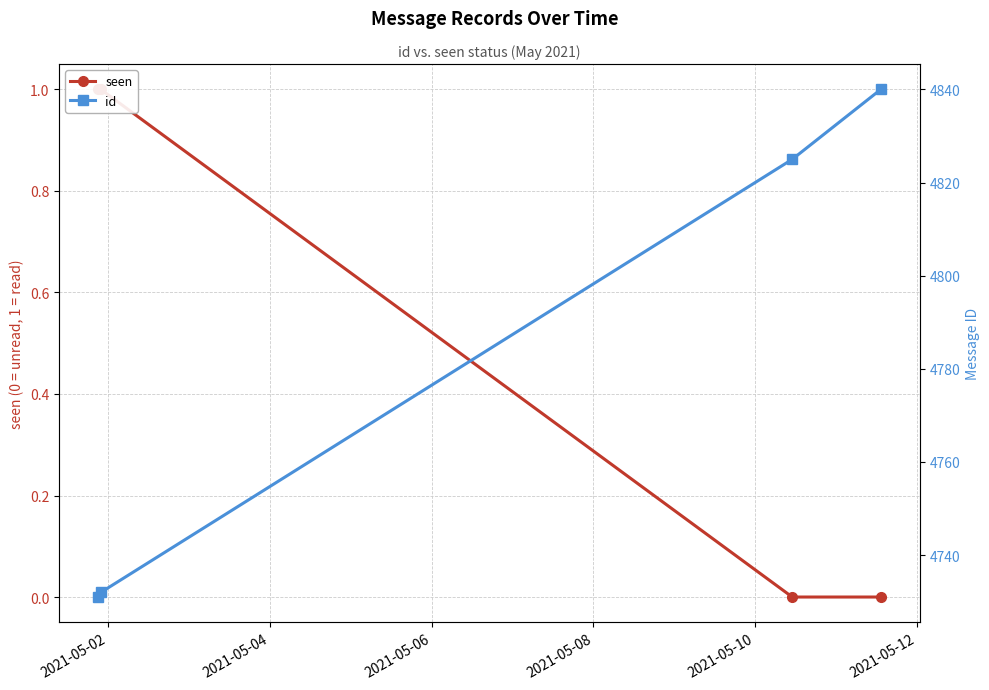

Which series has the widest spread of values?

id